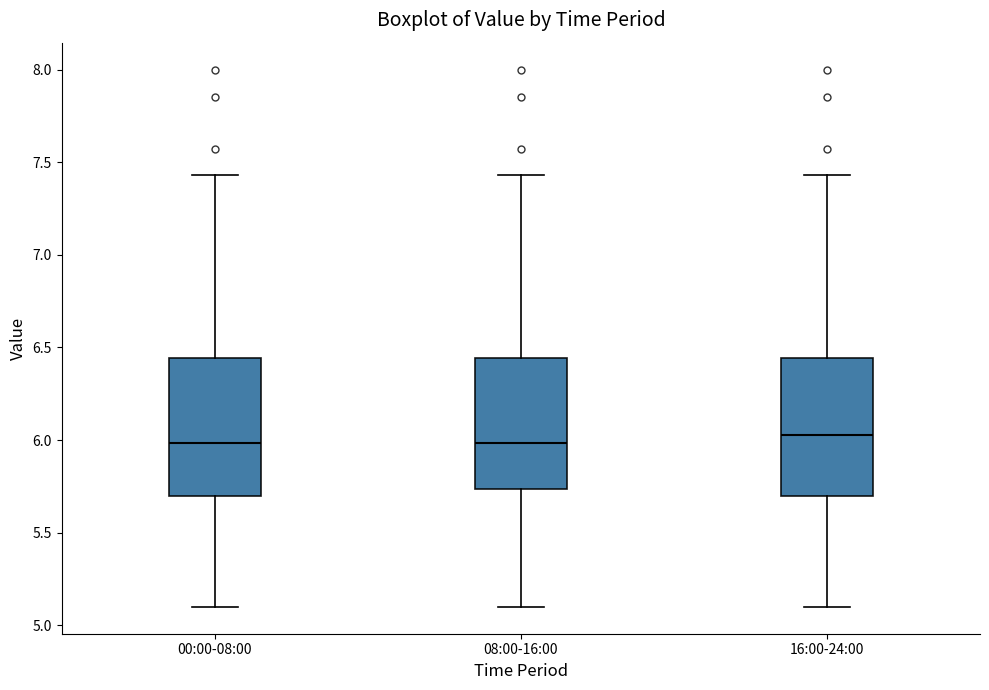

Reading left to right, transcribe this box plot: for each box, give where its median line is, the range the box spans, and where its two whiskers end, as read against the y-axis. The values are not printed on the chart, so give them approximately, as read against the axis.

00:00-08:00: median 6.00, box 5.70 to 6.45, whiskers 5.10 to 7.45
08:00-16:00: median 6.00, box 5.75 to 6.45, whiskers 5.10 to 7.45
16:00-24:00: median 6.05, box 5.70 to 6.45, whiskers 5.10 to 7.45